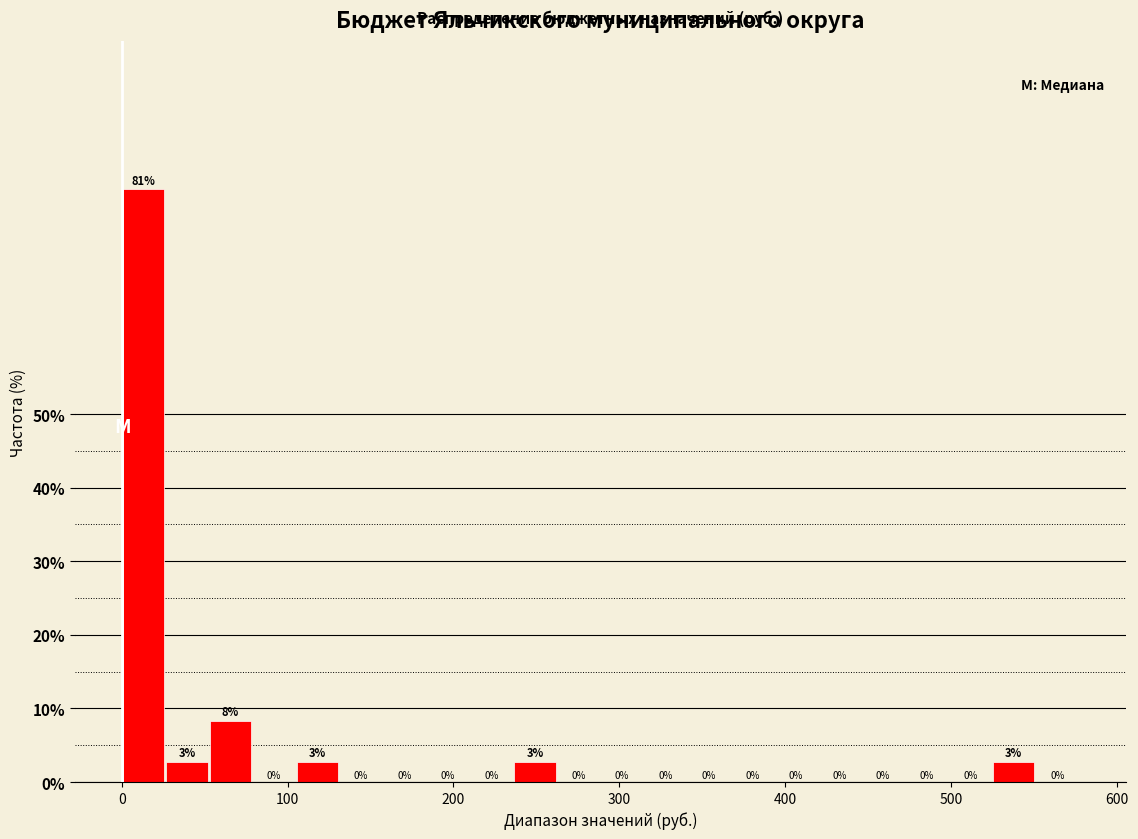

Around what value on the x-axis is the tallest bar? Give the approximate position of its centre, as read against the axis.

10